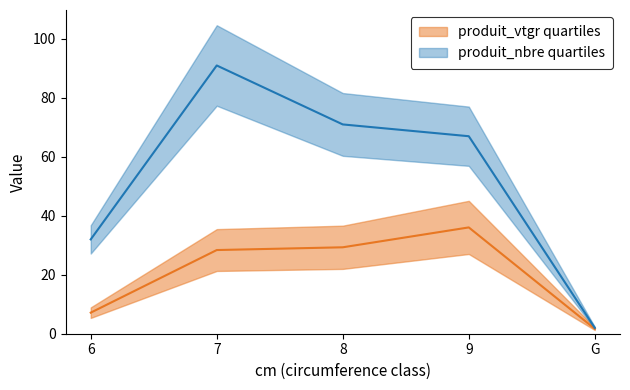

Rank the series by their maximum value, from lowest to highest.

produit_vtgr, produit_nbre